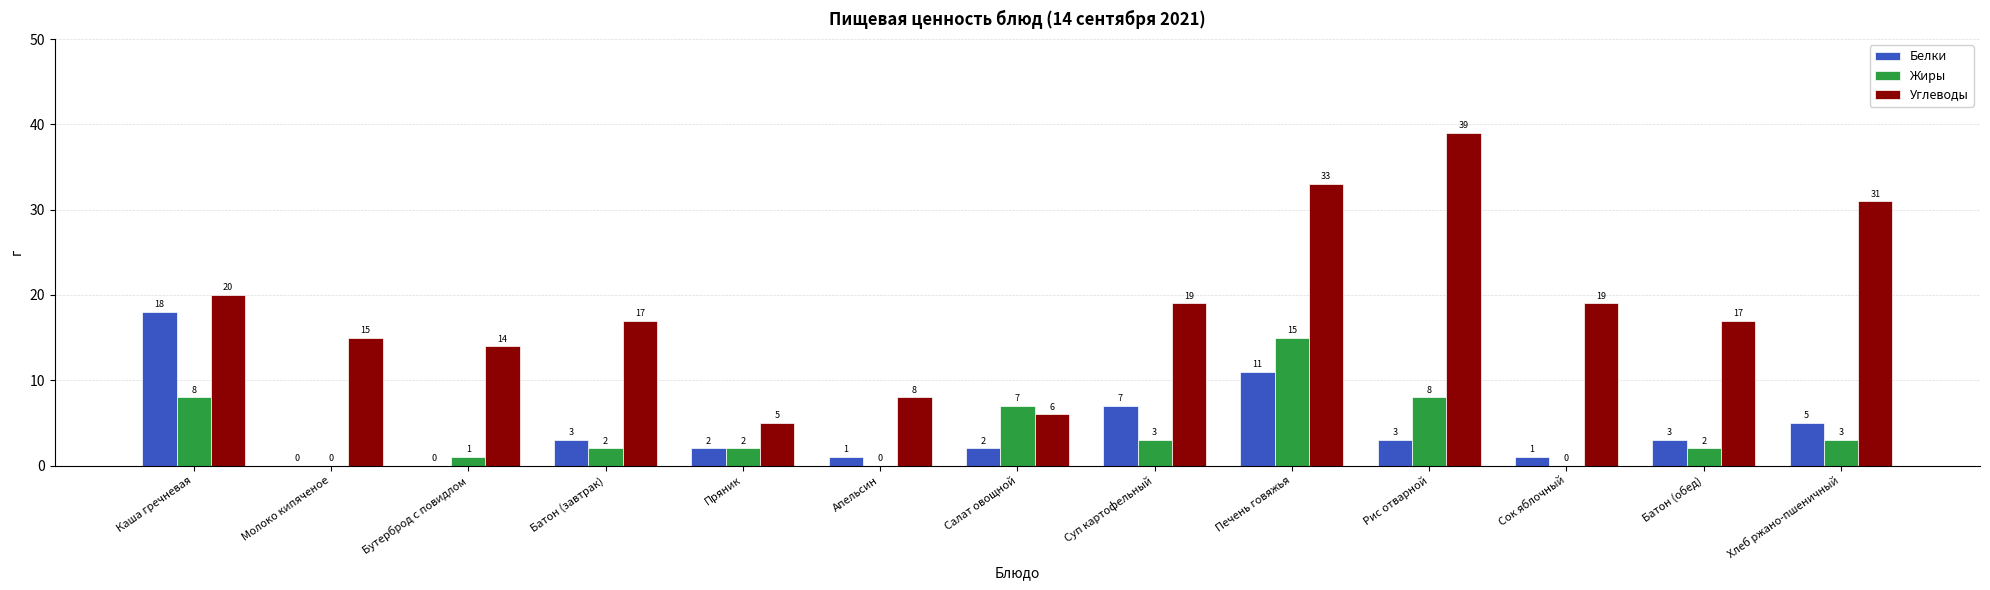

Between Батон (завтрак) and Салат овощной, which series saw the biggest shift?

Углеводы